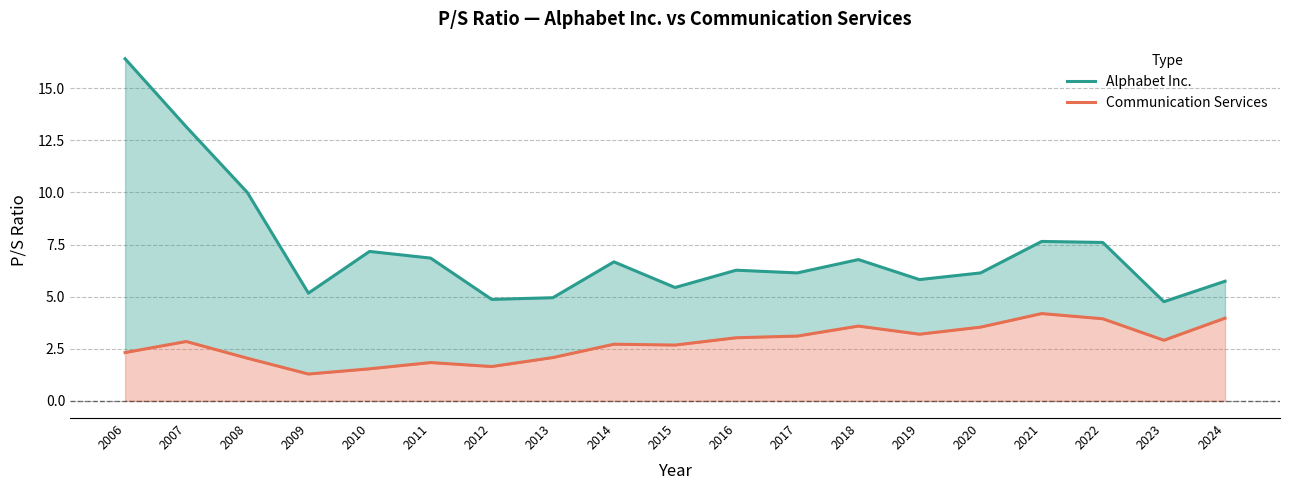

What is the difference between the highest and lowest values at 2020?

2.6